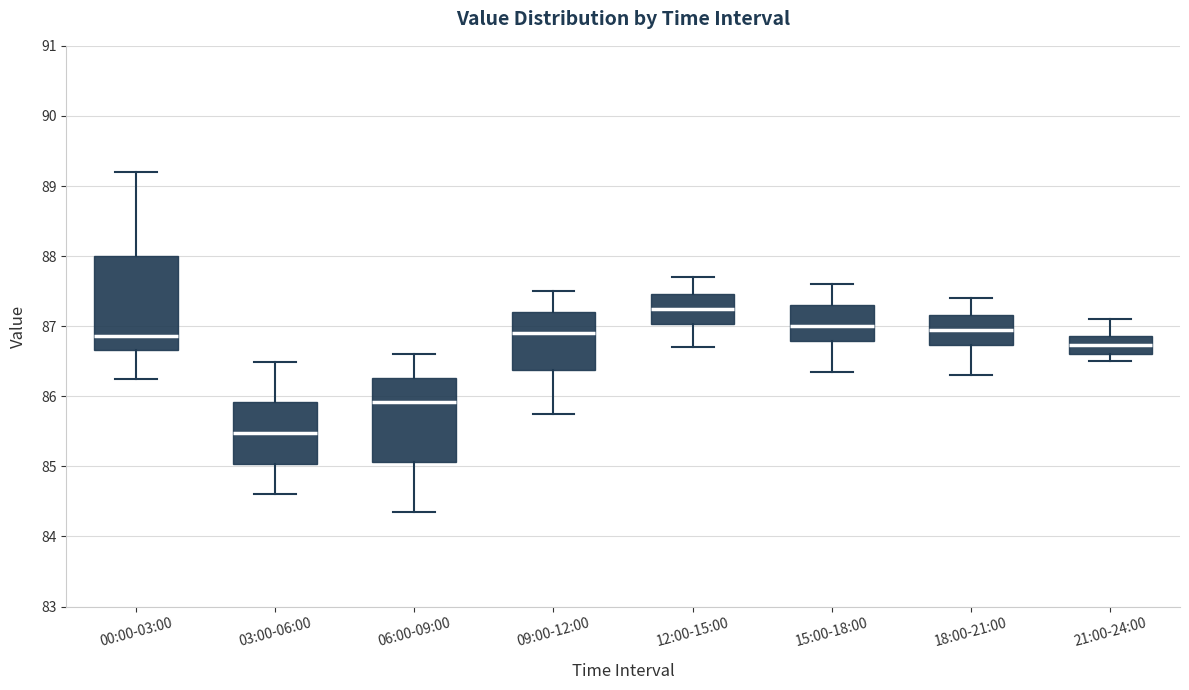

Reading left to right, read every box against the y-axis: the position of its median line, the range the box covers, and the ends of its whiskers. The values are not printed on the chart, so give them approximately, as read against the axis.

00:00-03:00: median 86.9, box 86.7 to 88.0, whiskers 86.2 to 89.2
03:00-06:00: median 85.5, box 85.0 to 85.9, whiskers 84.6 to 86.5
06:00-09:00: median 85.9, box 85.1 to 86.3, whiskers 84.4 to 86.6
09:00-12:00: median 86.9, box 86.4 to 87.2, whiskers 85.8 to 87.5
12:00-15:00: median 87.3, box 87.0 to 87.5, whiskers 86.7 to 87.7
15:00-18:00: median 87.0, box 86.8 to 87.3, whiskers 86.4 to 87.6
18:00-21:00: median 87.0, box 86.7 to 87.2, whiskers 86.3 to 87.4
21:00-24:00: median 86.7, box 86.6 to 86.9, whiskers 86.5 to 87.1